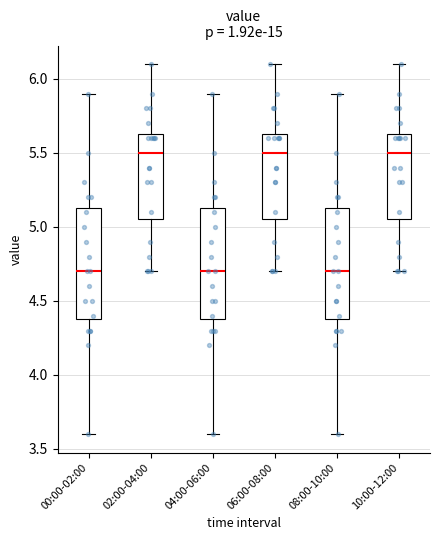

Reading left to right, read every box against the y-axis: the position of its median line, the range the box covers, and the ends of its whiskers. The values are not printed on the chart, so give them approximately, as read against the axis.

00:00-02:00: median 4.70, box 4.40 to 5.15, whiskers 3.60 to 5.90
02:00-04:00: median 5.50, box 5.05 to 5.65, whiskers 4.70 to 6.10
04:00-06:00: median 4.70, box 4.40 to 5.15, whiskers 3.60 to 5.90
06:00-08:00: median 5.50, box 5.05 to 5.65, whiskers 4.70 to 6.10
08:00-10:00: median 4.70, box 4.40 to 5.15, whiskers 3.60 to 5.90
10:00-12:00: median 5.50, box 5.05 to 5.65, whiskers 4.70 to 6.10